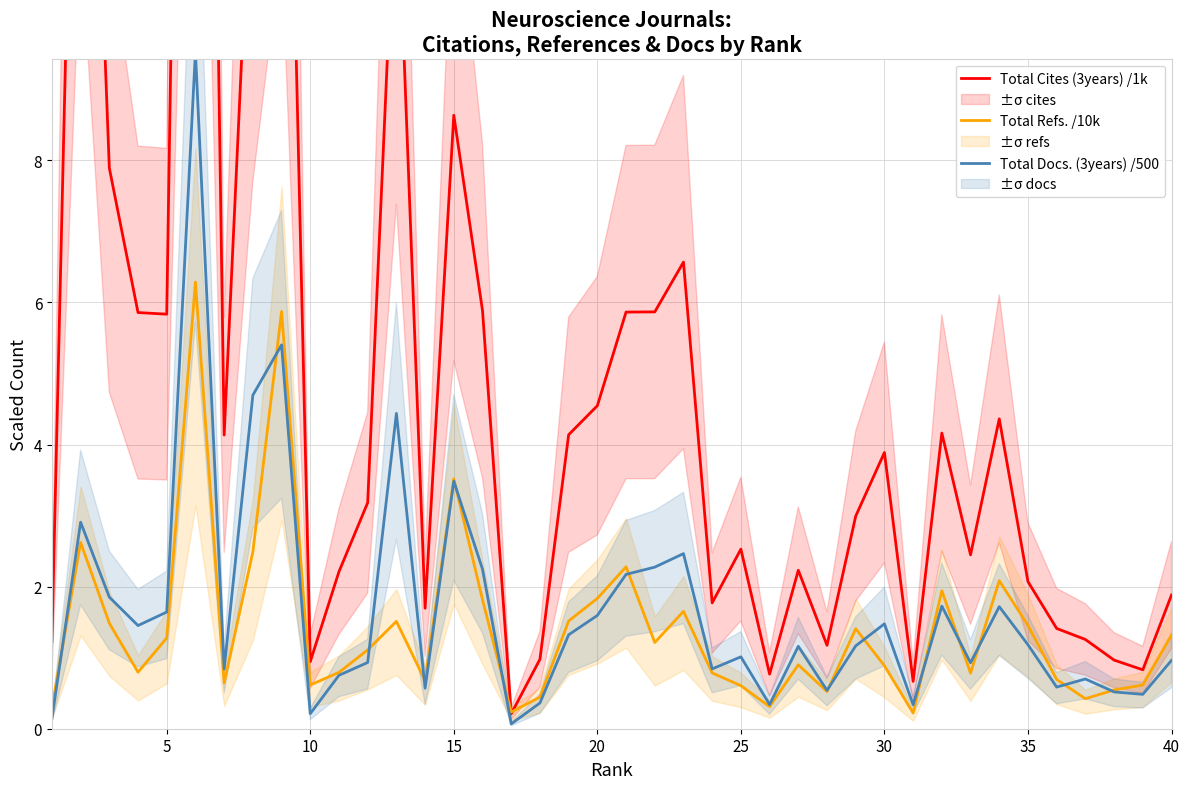

What are all the series names shown in the legend?

Total Cites (3years) /1k, Total Refs. /10k, Total Docs. (3years) /500